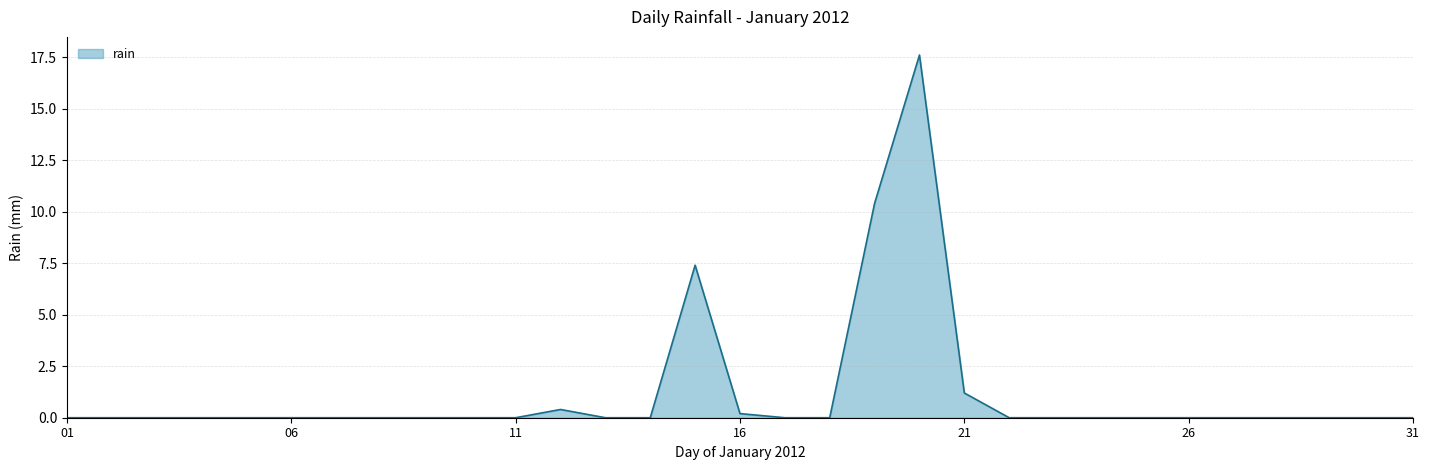

True or false: there are more than 0 points higher than both neighbors.

True